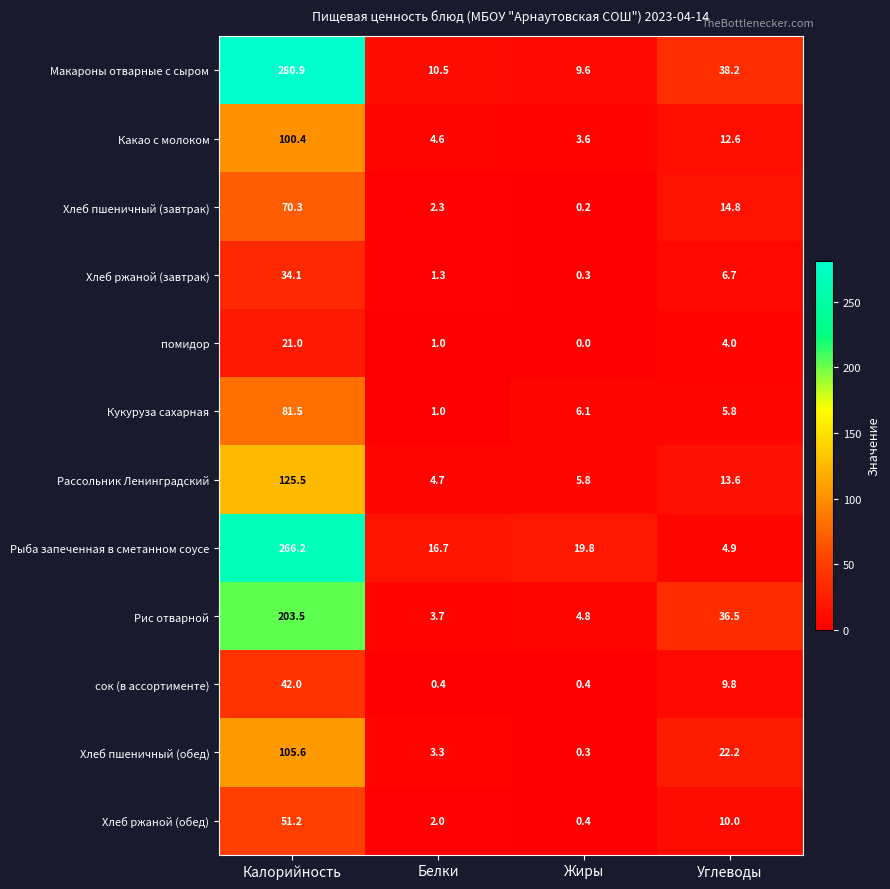

What is the difference between the maximum and minimum values in the Какао с молоком series?

96.8